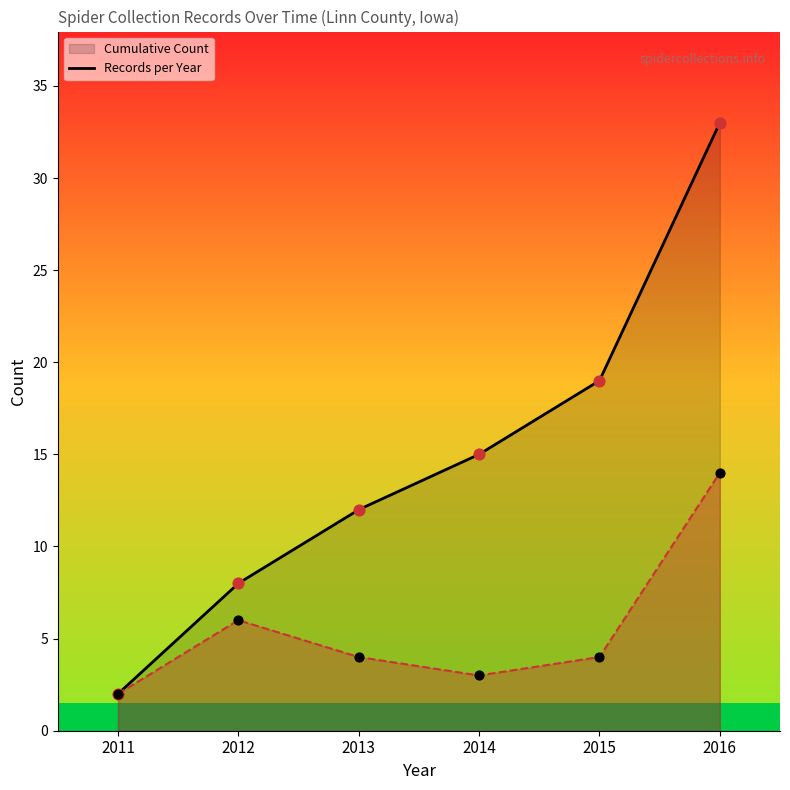

At which category is the sum across all series the highest?

2016